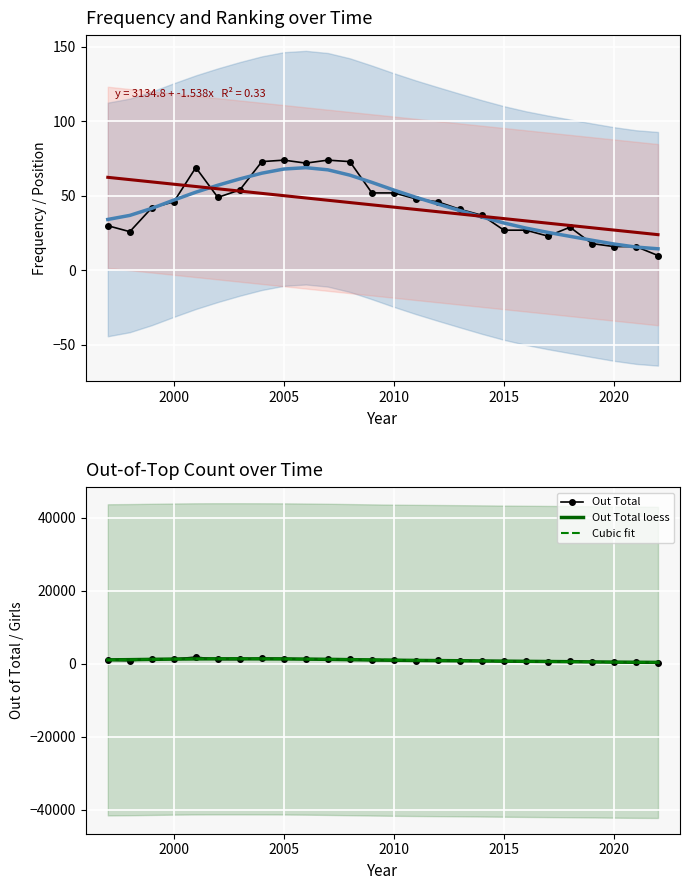

How many times do Cubic fit and Out Total loess cross each other?

5